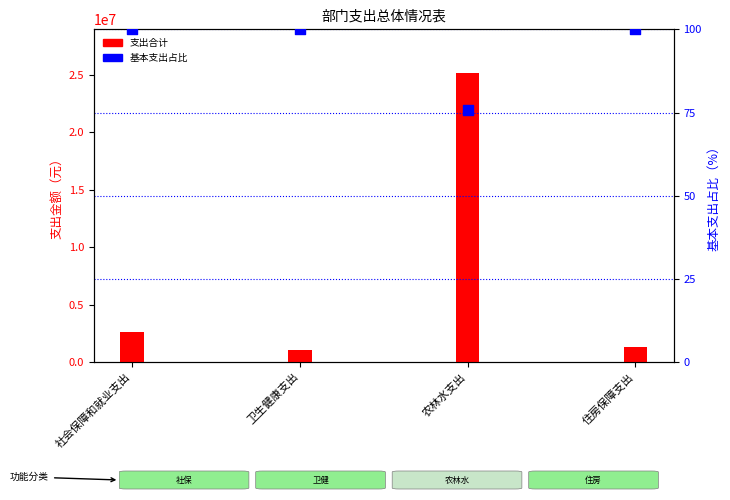

Which series contains the lowest Y value?

基本支出占比